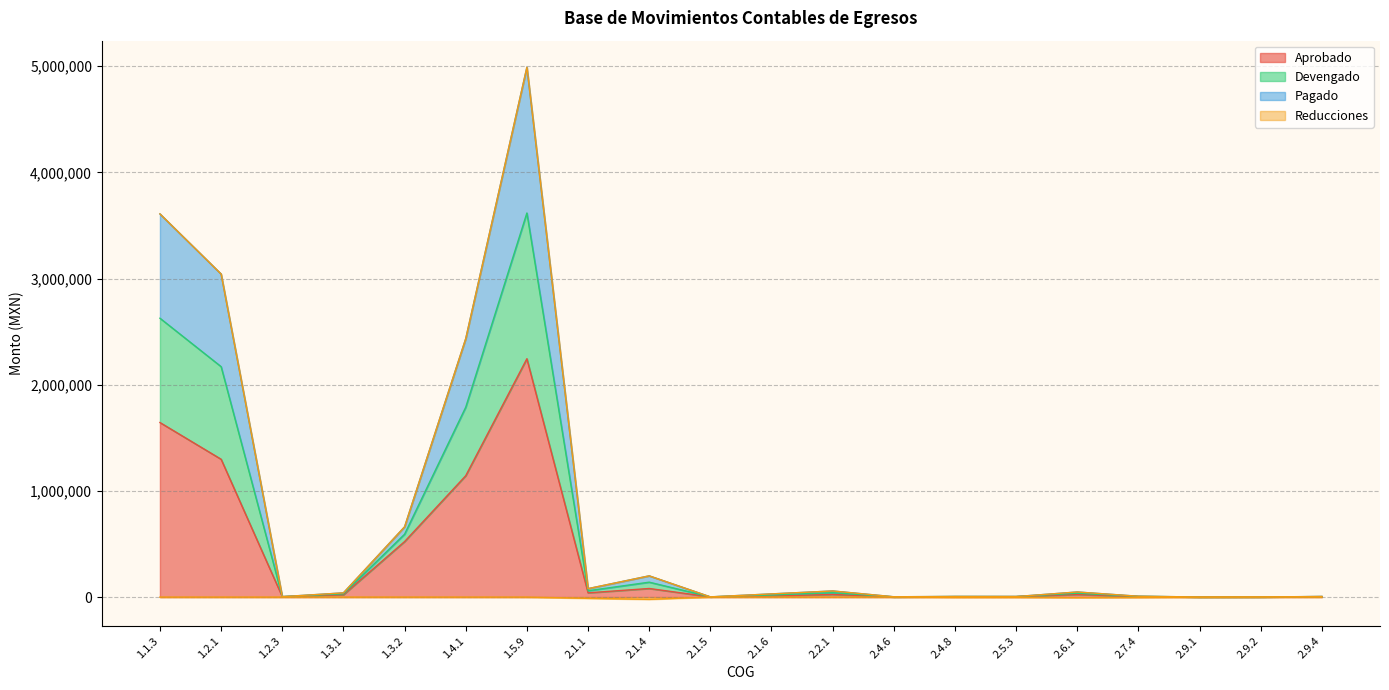

What position from the left is 1.2.3?

3